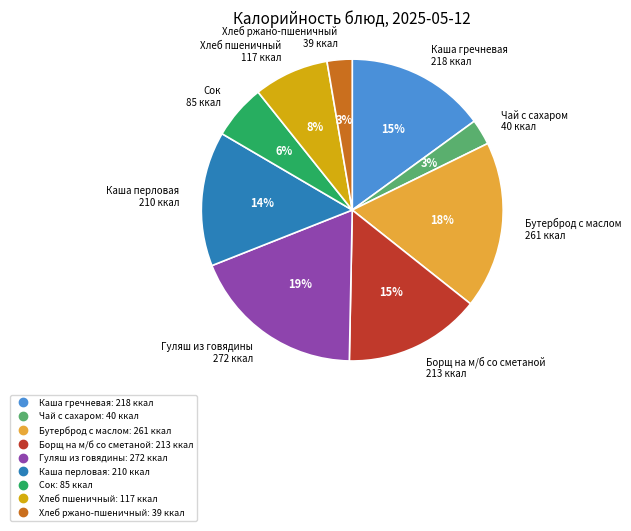

Approximately how many times larger is the value at Бутерброд с маслом compared to Хлеб пшеничный?

2.2